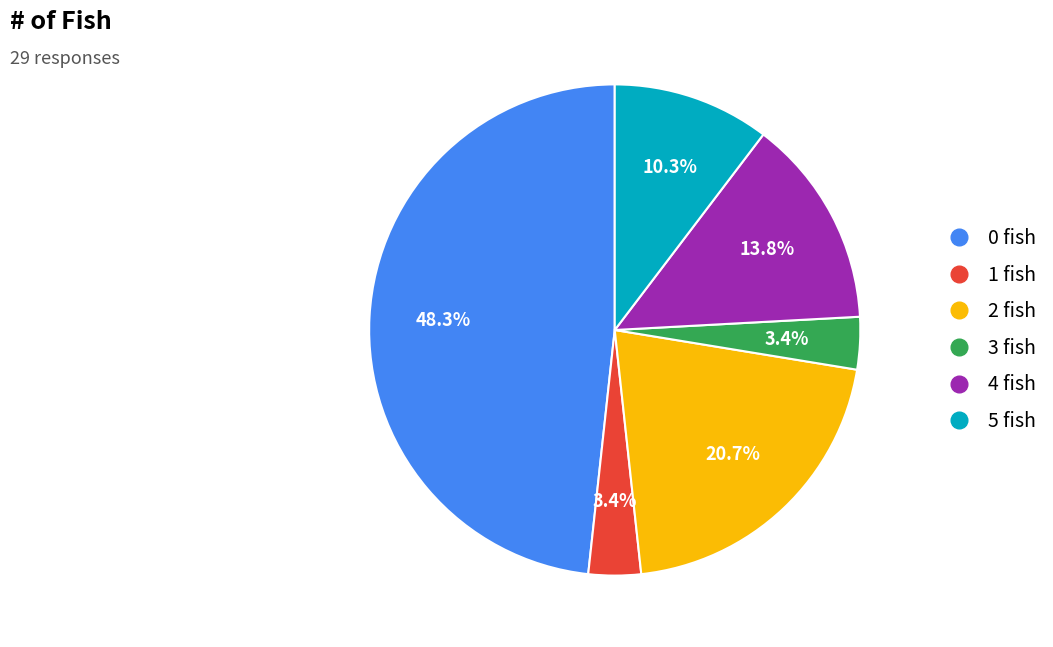

What percentage do 5 fish and 4 fish together represent?

24.1%